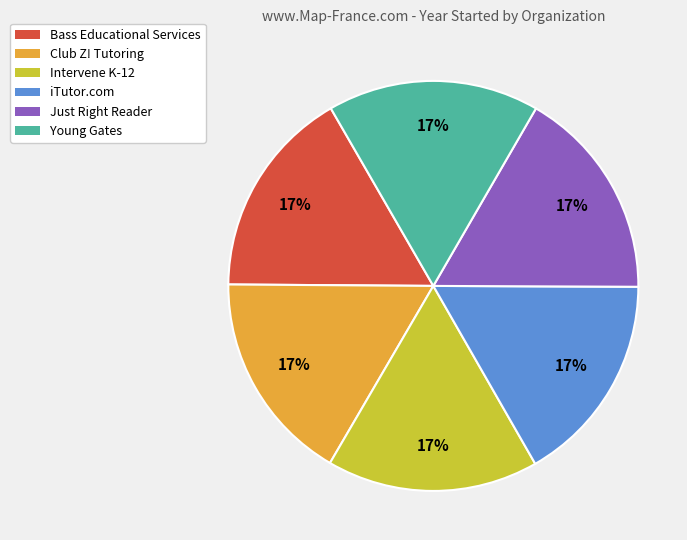

Count the number of slices in the pie.

6